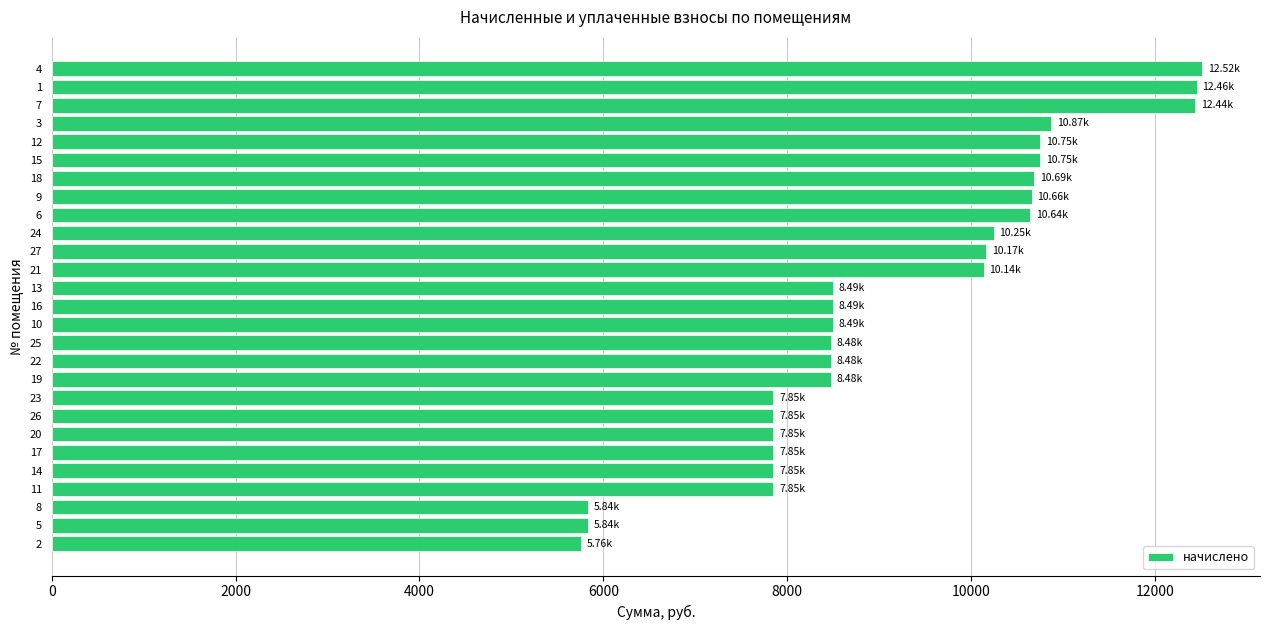

Count the number of data series in this chart.

1